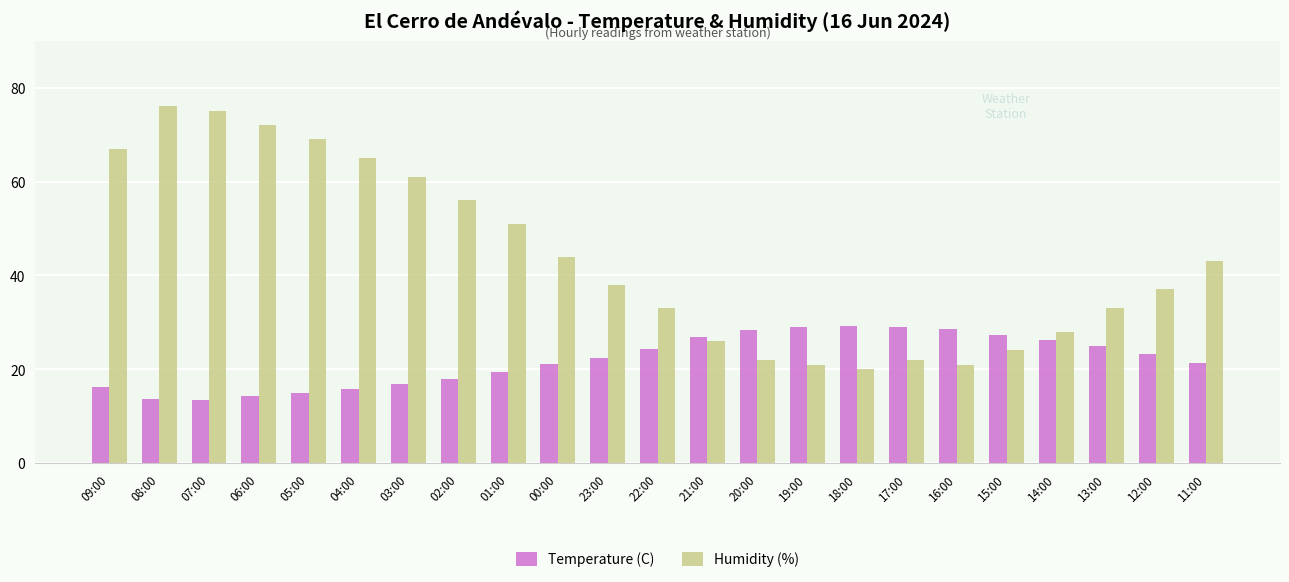

The Temperature (C) series shows 26.2 at 14:00. True or false?

True